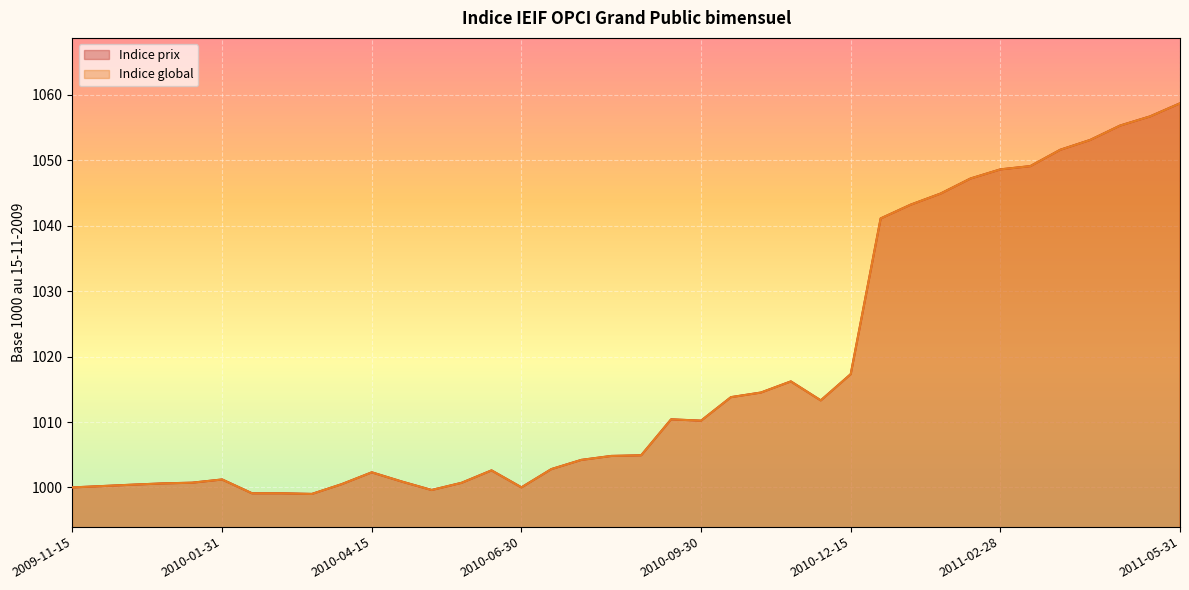

Where is the first local maximum for Indice global?

2010-01-31